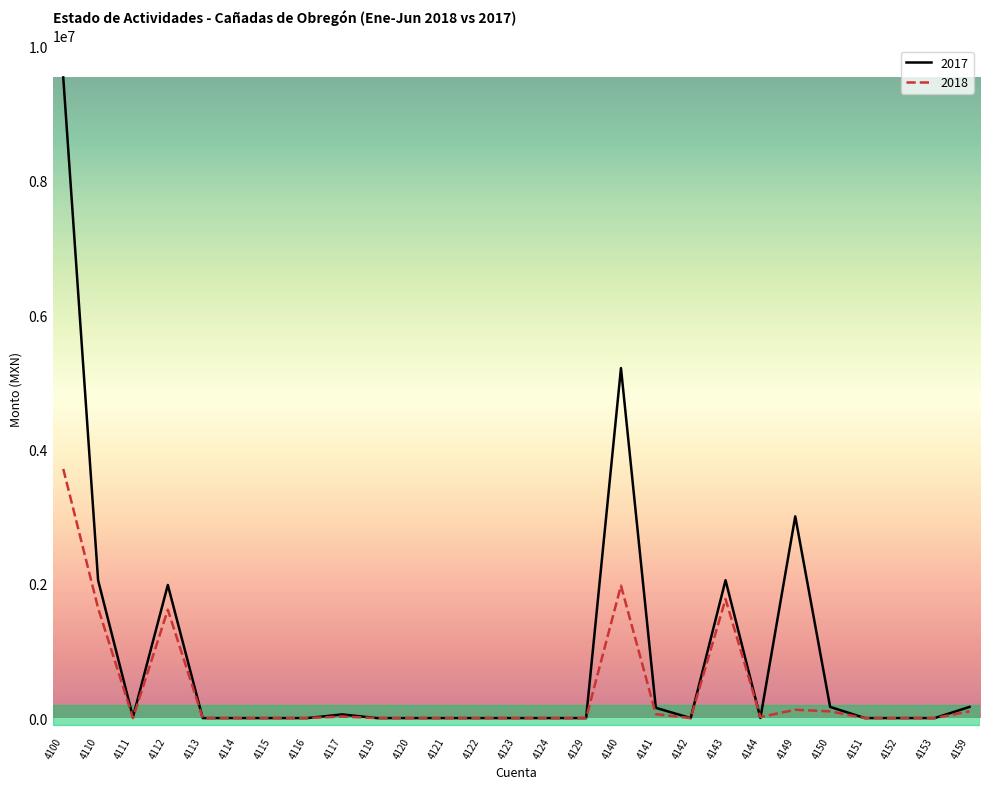

At how many categories does at least one series exceed 9039983?

1